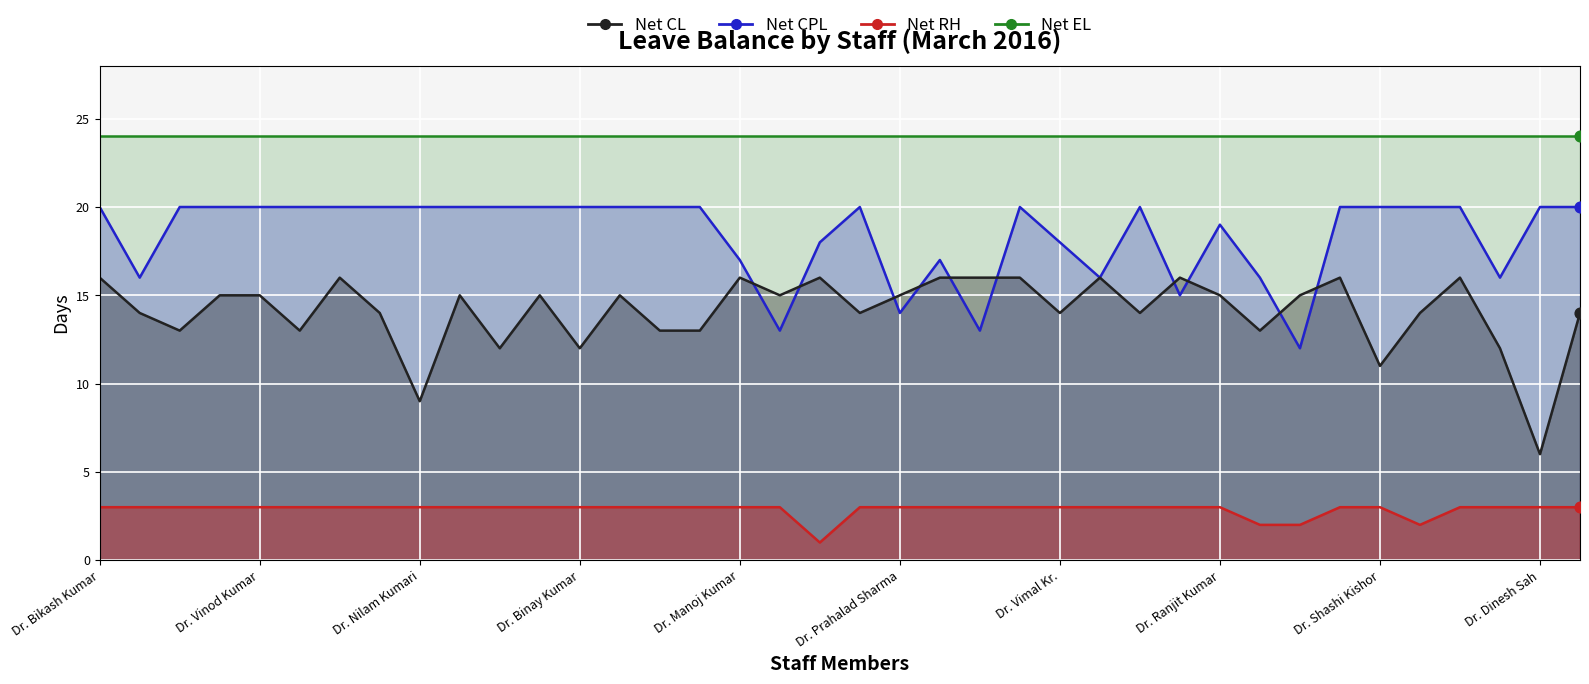

Which series has the widest spread of Y values?

Net CL